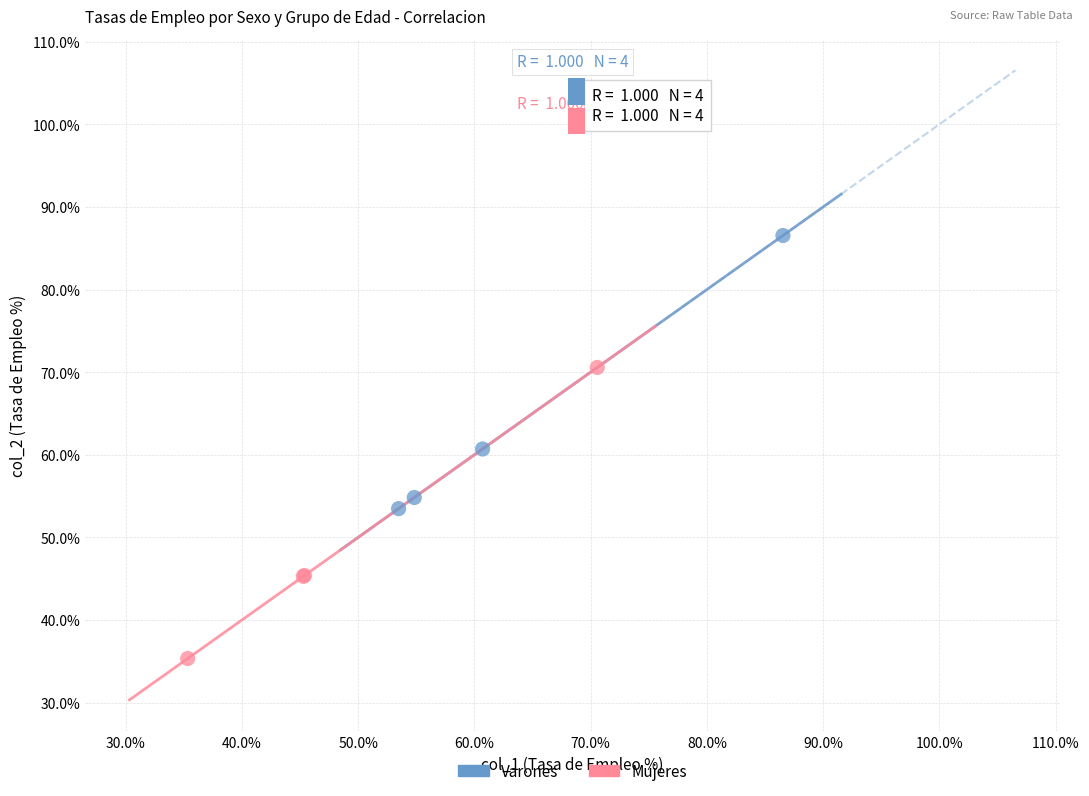

Which series contains the lowest Y value?

Mujeres